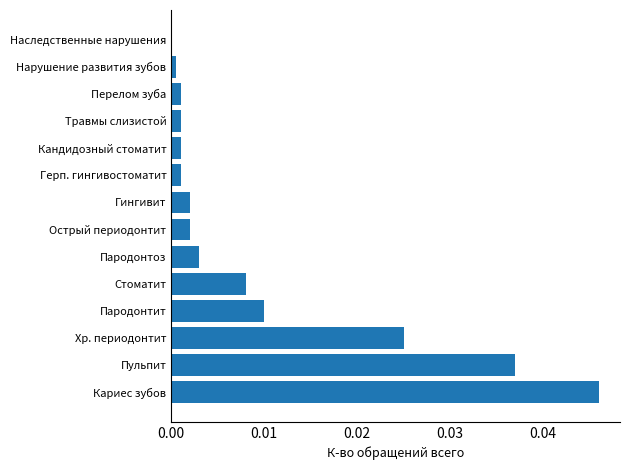

The chart shows a value of 0.0 at Наследственные нарушения. True or false?

True